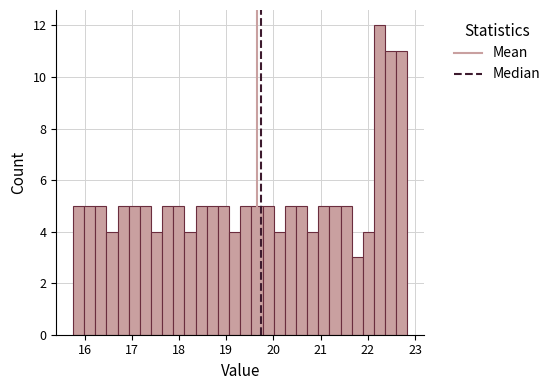

Read against the x-axis, roughly where is the centre of the tallest bar?

22.2